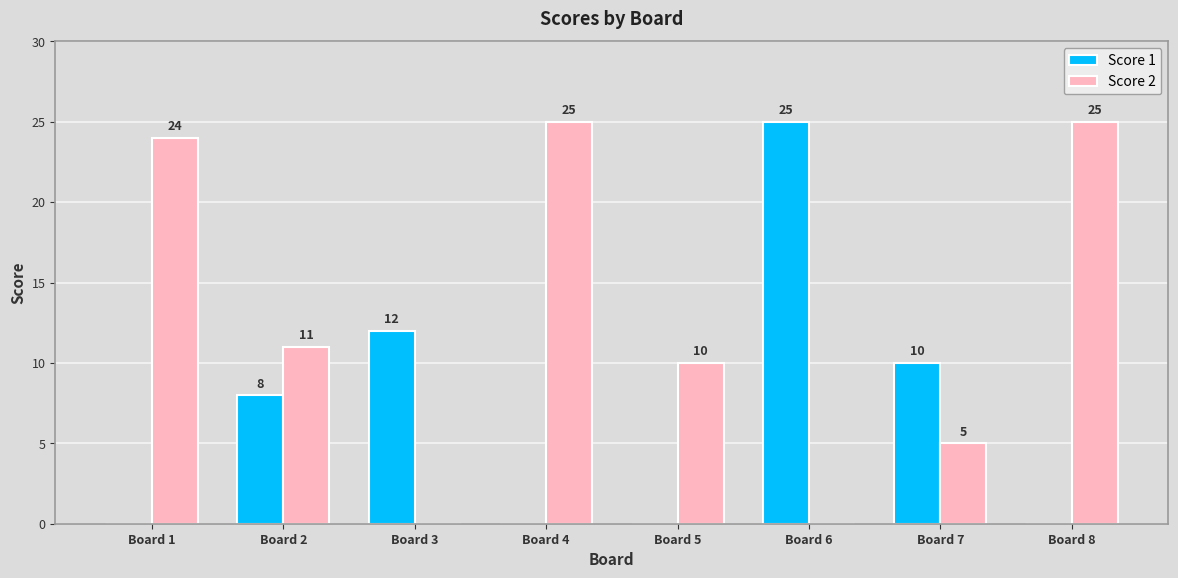

What are all the series names shown in the legend?

Score 1, Score 2